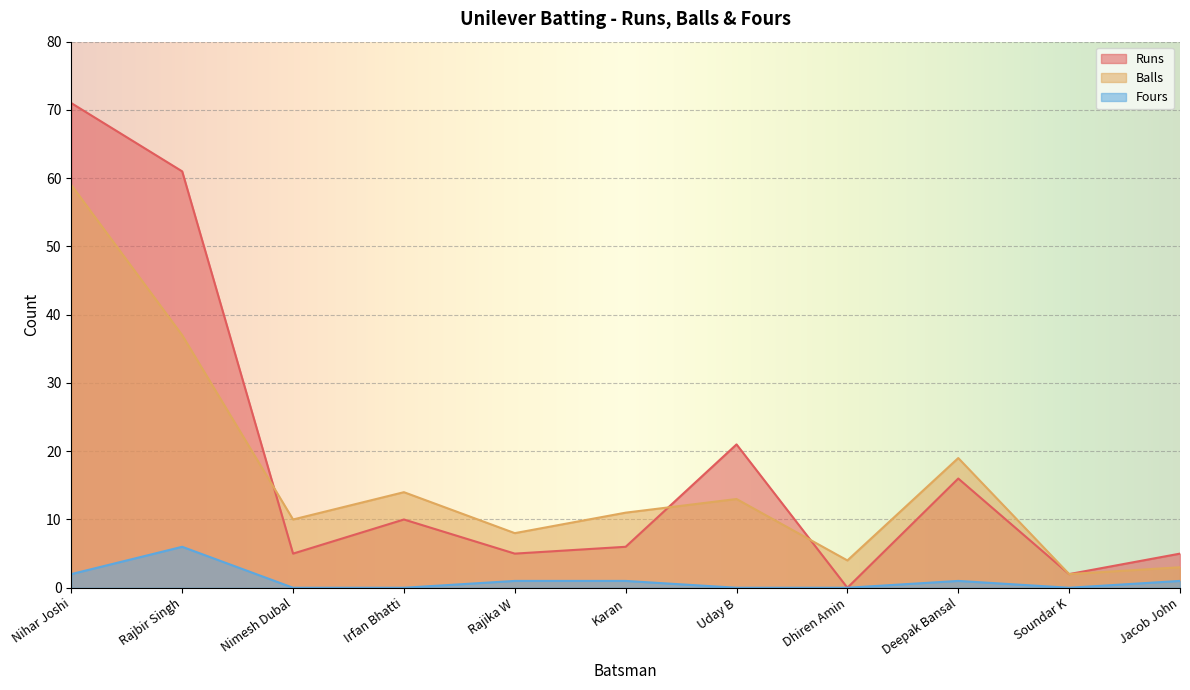

Between Irfan Bhatti and Deepak Bansal, which series saw the biggest shift?

Runs